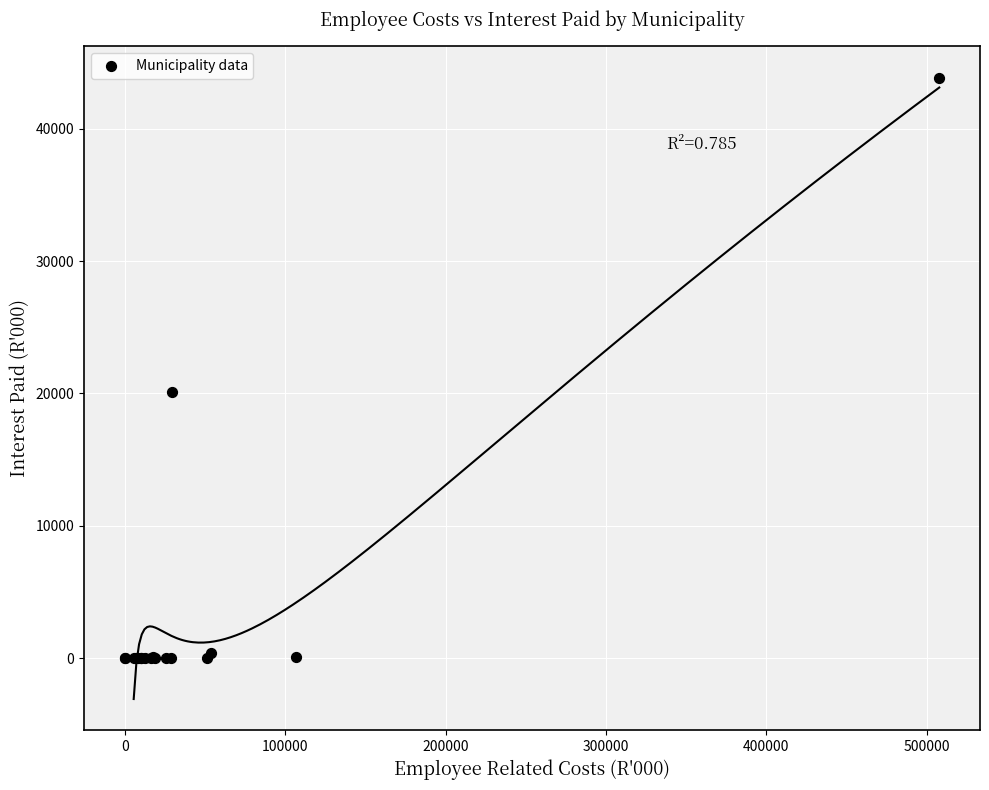

What Y value in the scatter plot is closest to 21935?

20137